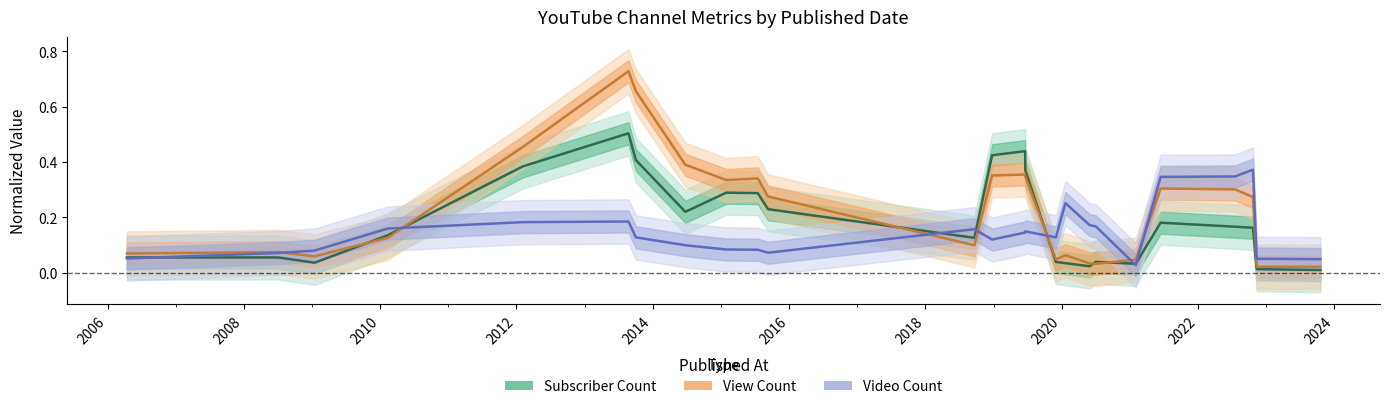

The Video Count series shows 0.6 at 21. True or false?

False